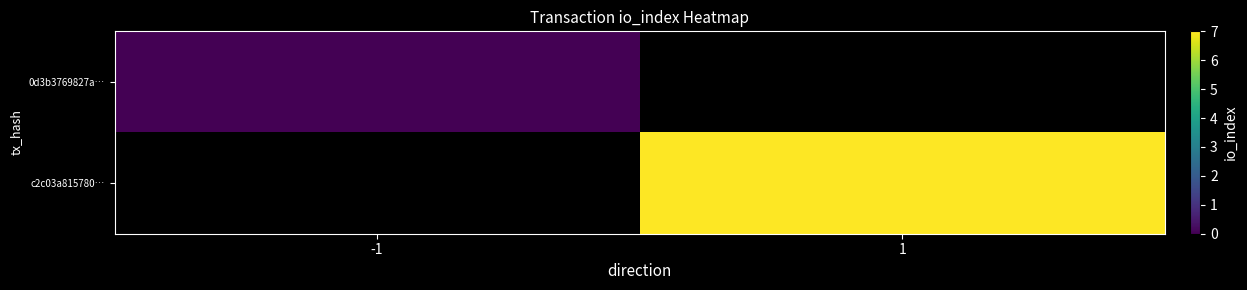

The value of c2c03a815780… at 1 is 7.0. True or false?

True